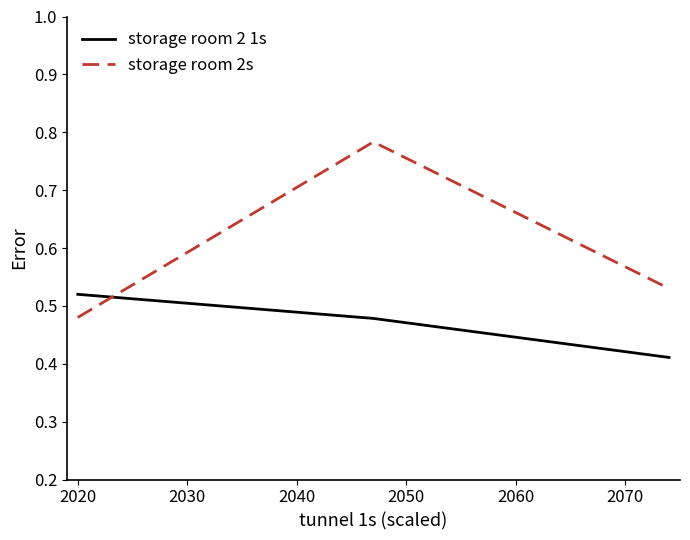

At how many categories does at least one series exceed 0?

3